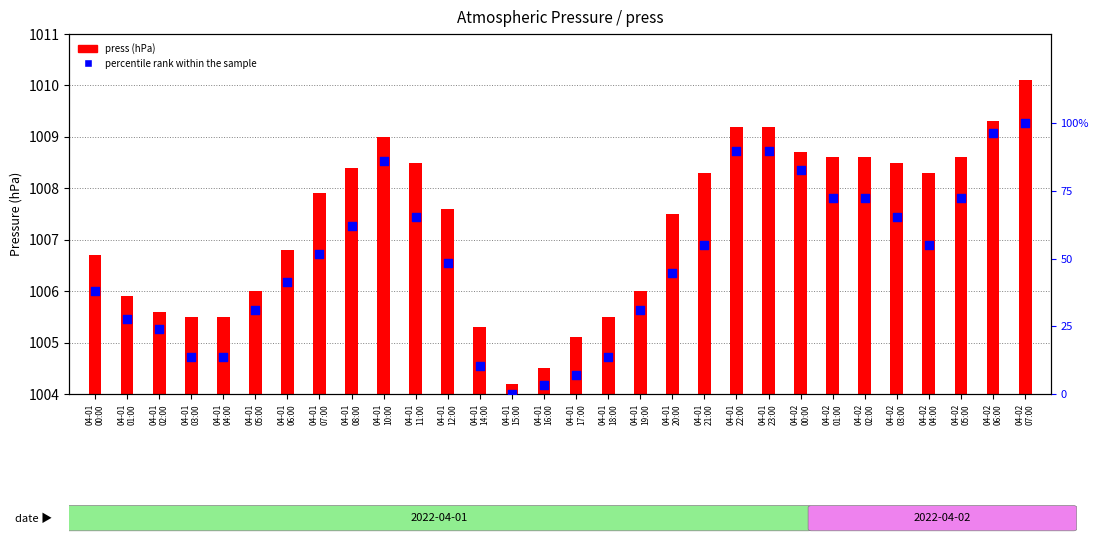

Which series reaches the maximum Y coordinate?

percentile rank within the sample